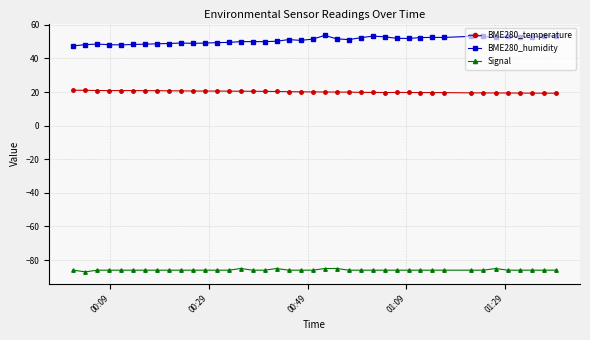

True or false: BME280_temperature and BME280_humidity intersect in this chart.

False